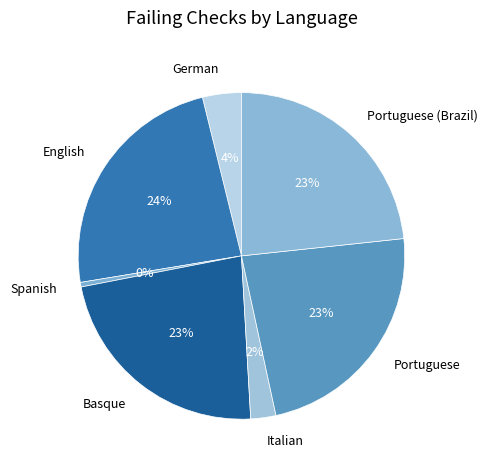

Which has a higher value, Italian or Portuguese?

Portuguese